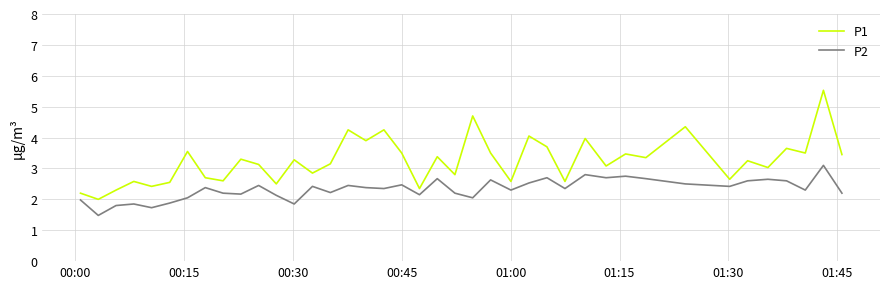

Which series has the largest total across all categories?

P1